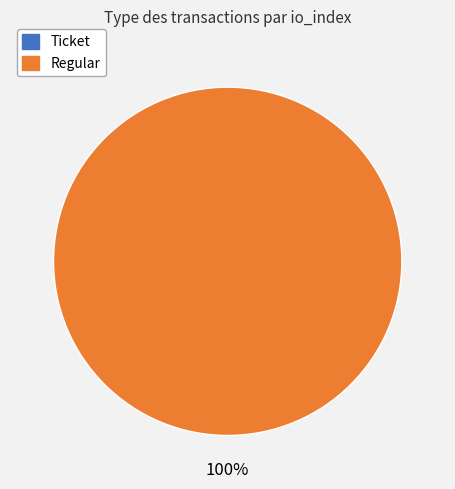

What is the majority slice?

Regular